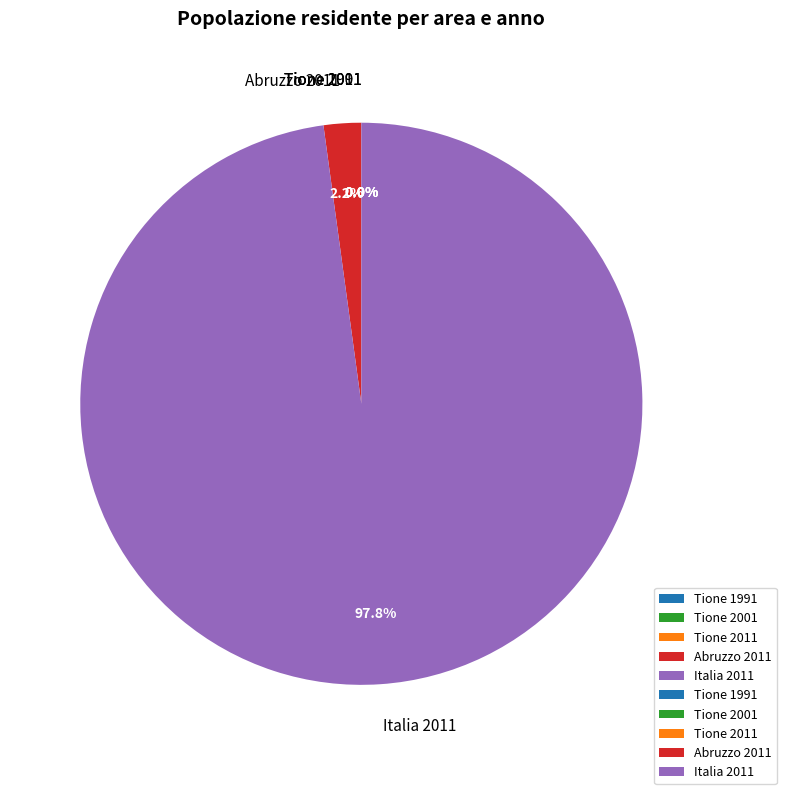

What is the largest slice in the pie chart?

Italia 2011